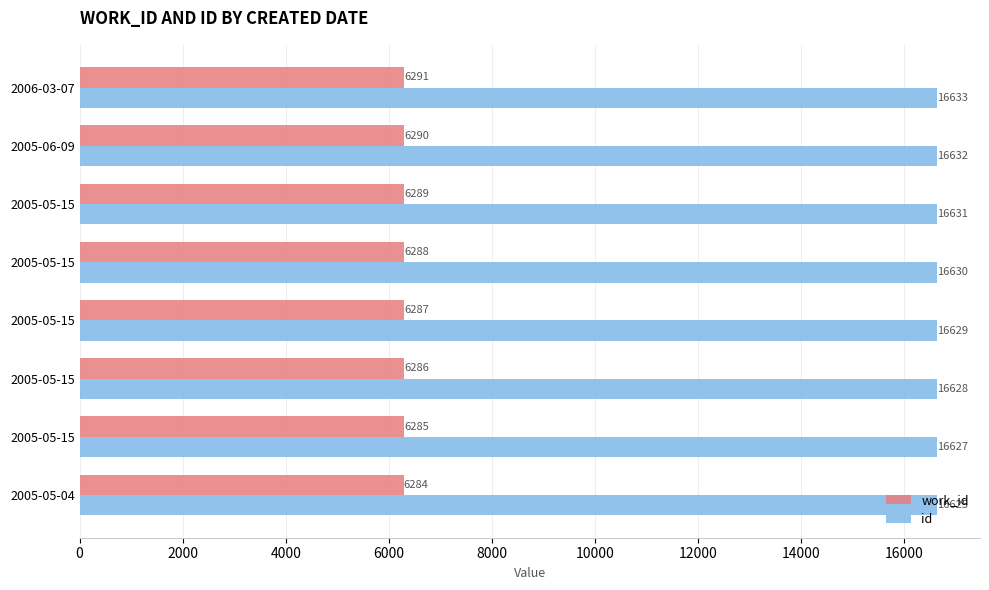

How many values in the work_id series are below 6288?

4